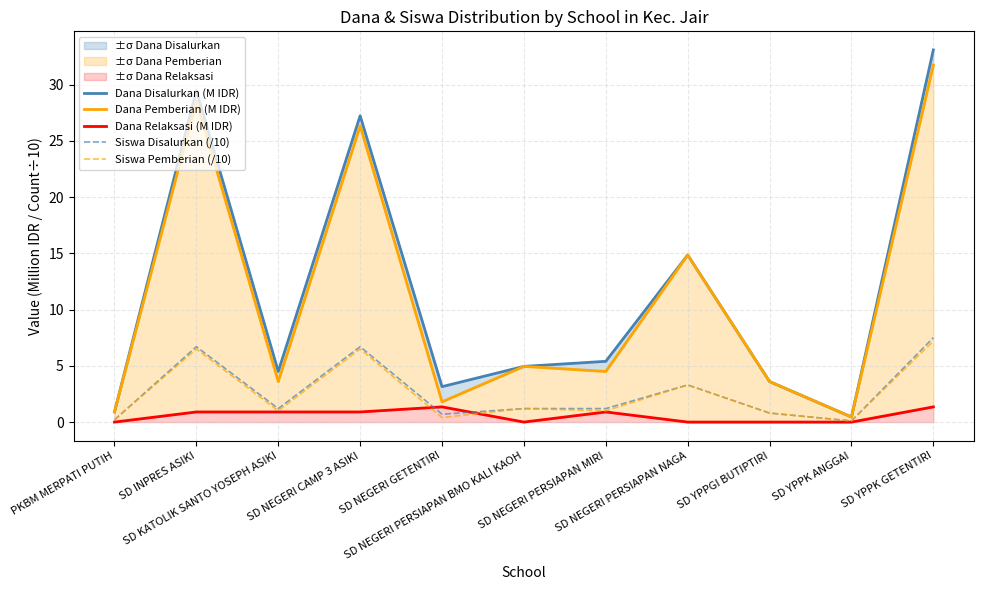

Which series ends up on top after the final intersection of Dana Relaksasi (M IDR) and Siswa Disalurkan (/10)?

Siswa Disalurkan (/10)